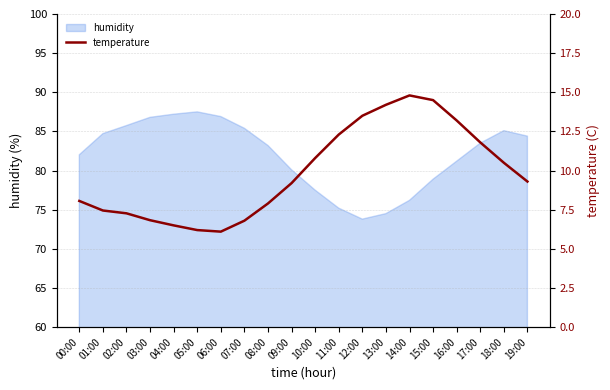

The value of humidity at 02:00 is 85.8. True or false?

True